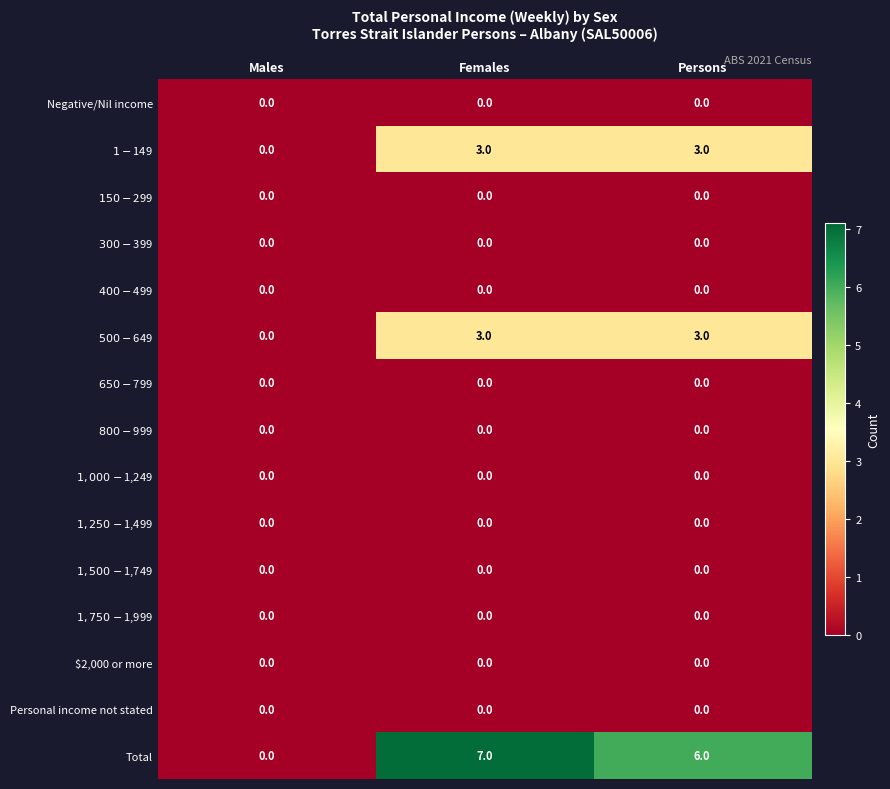

How many data points does each series have?

3